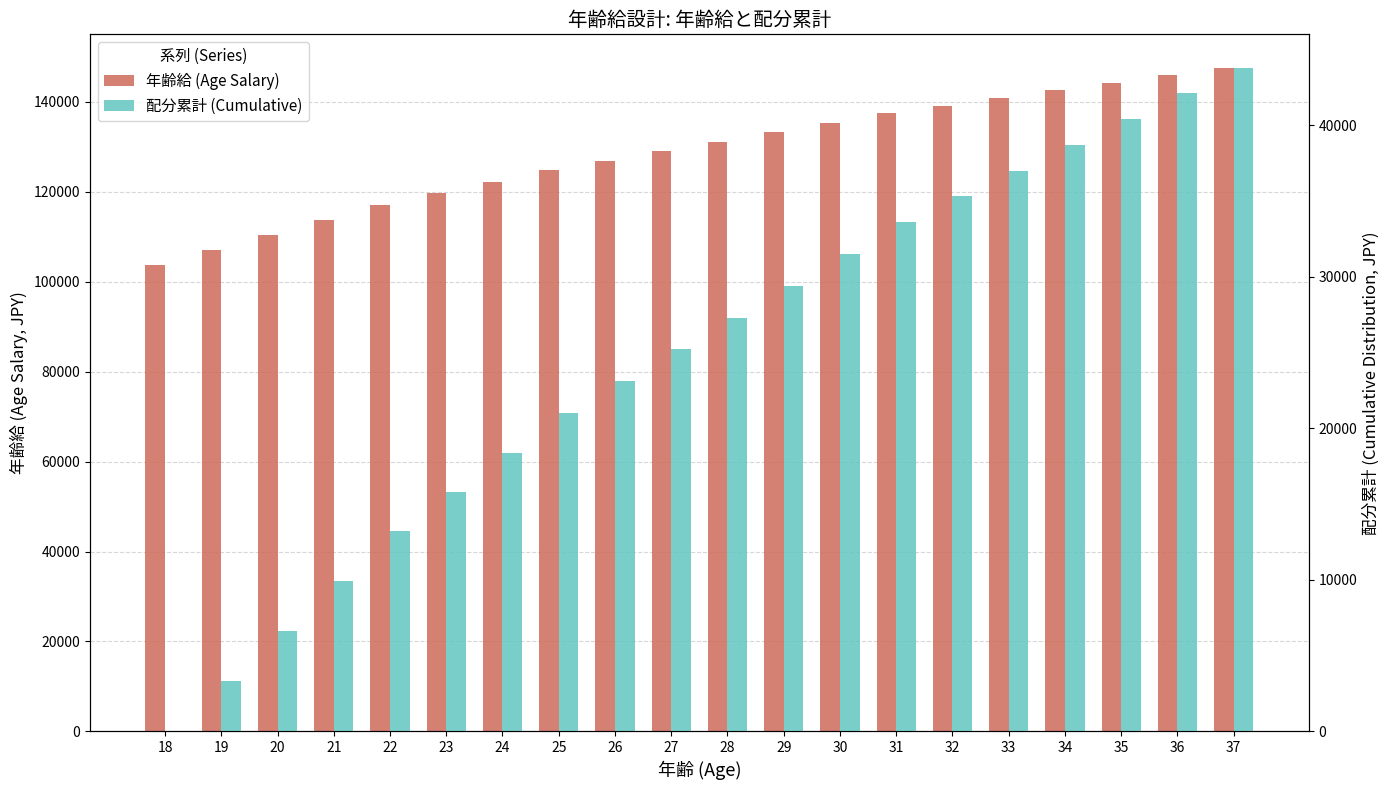

Which series has the largest range (max minus min)?

年齢給 (Age Salary)